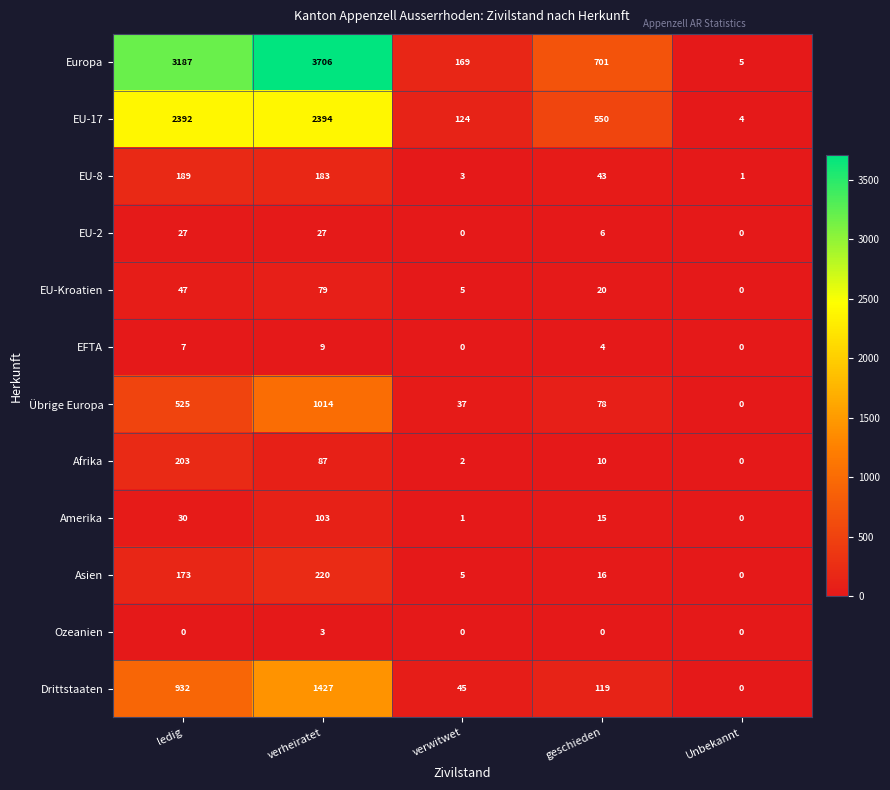

What is the difference between the Afrika values at verwitwet and geschieden?

8